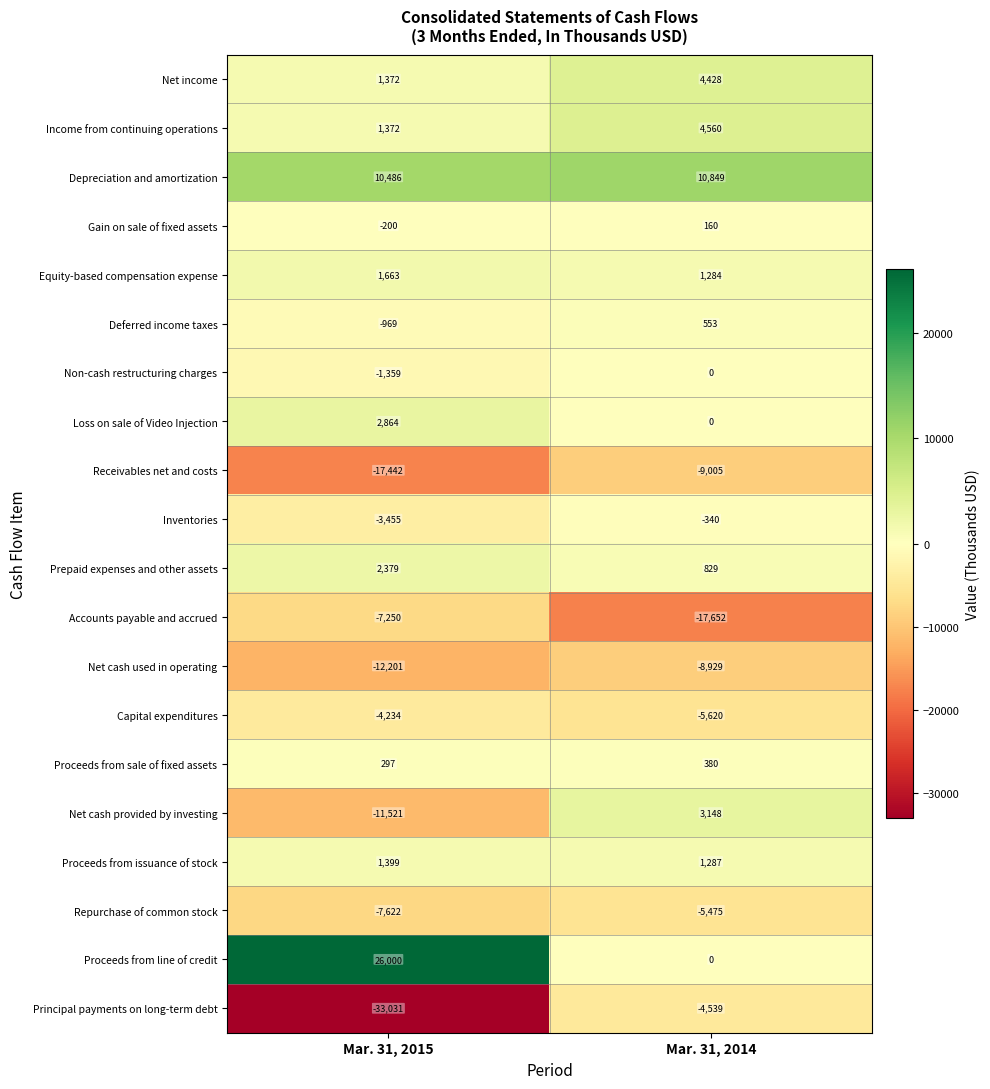

Rank the series by their maximum value, from lowest to highest.

Receivables net and costs, Net cash used in operating, Accounts payable and accrued, Repurchase of common stock, Principal payments on long-term debt, Capital expenditures, Inventories, Non-cash restructuring charges, Gain on sale of fixed assets, Proceeds from sale of fixed assets, Deferred income taxes, Proceeds from issuance of stock, Equity-based compensation expense, Prepaid expenses and other assets, Loss on sale of Video Injection, Net cash provided by investing, Net income, Income from continuing operations, Depreciation and amortization, Proceeds from line of credit